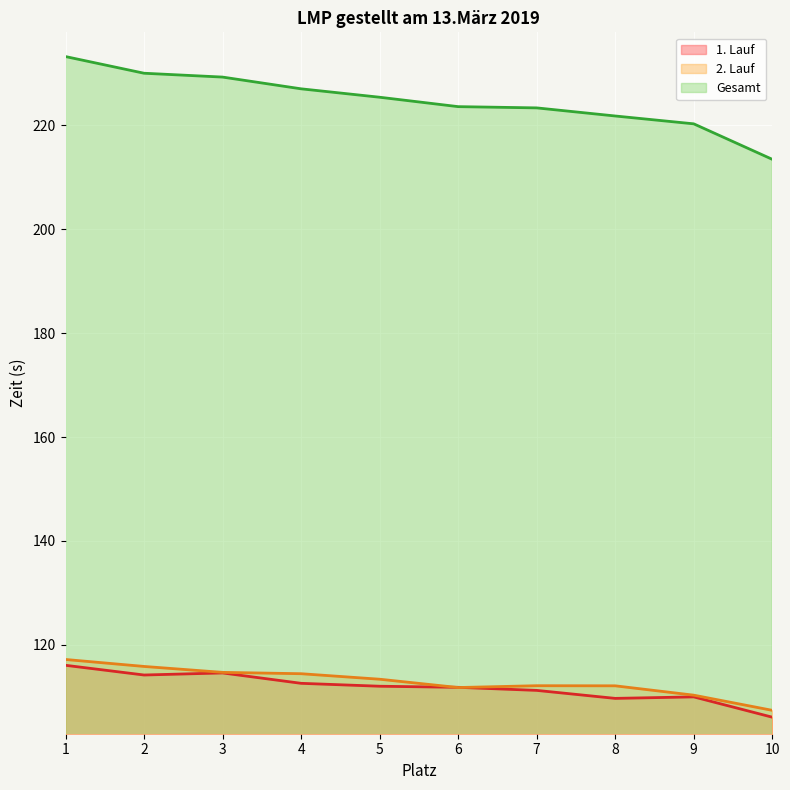

True or false: Gesamt has more than 1 points higher than both neighbors.

False